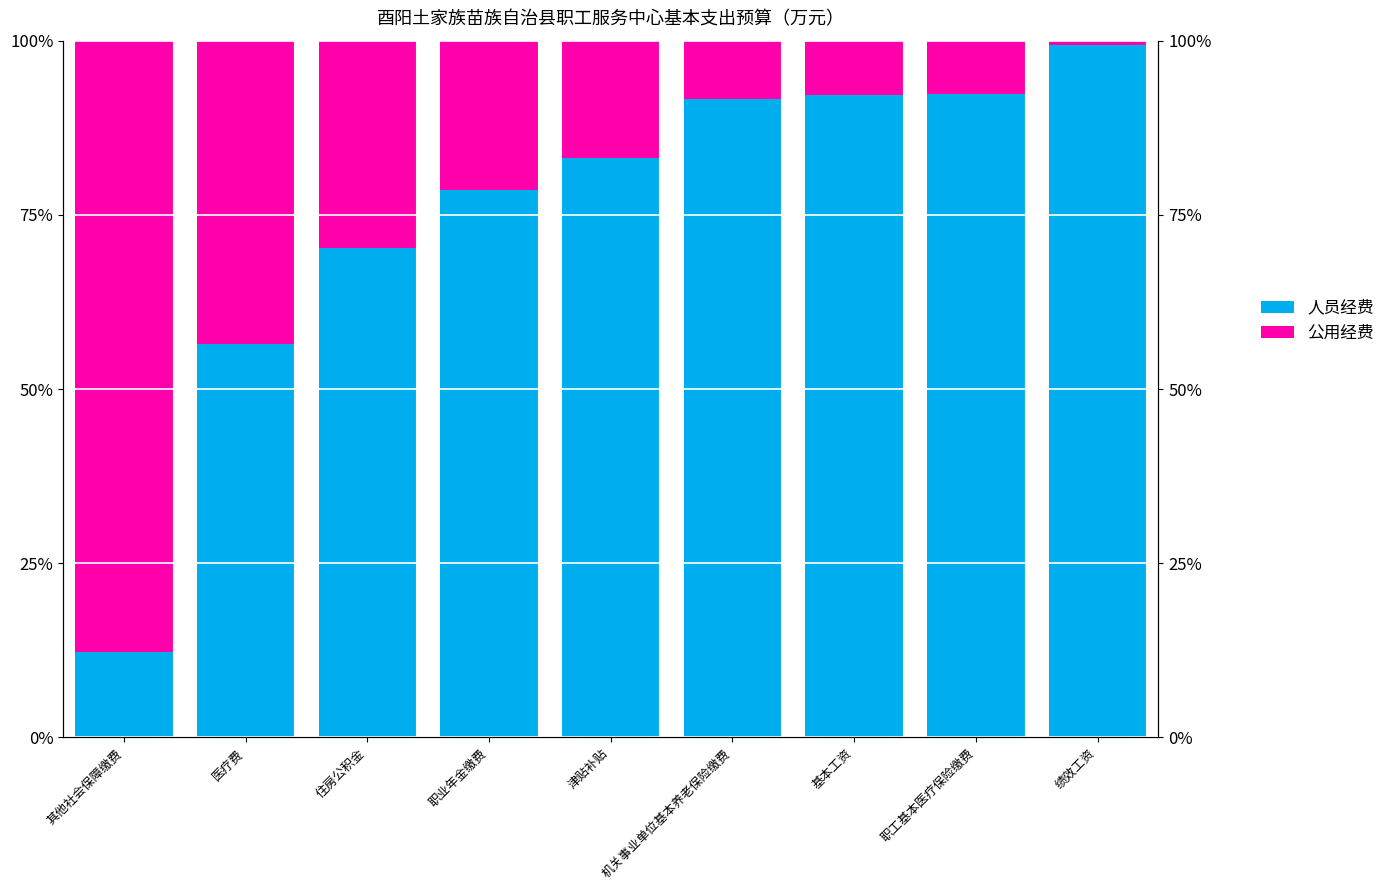

Reading right to left, extract all data points from this chart.

人员经费: 绩效工资=1.0	职工基本医疗保险缴费=0.9	基本工资=0.9	机关事业单位基本养老保险缴费=0.9	津贴补贴=0.8	职业年金缴费=0.8	住房公积金=0.7	医疗费=0.6	其他社会保障缴费=0.1
公用经费: 绩效工资=0.0	职工基本医疗保险缴费=0.1	基本工资=0.1	机关事业单位基本养老保险缴费=0.1	津贴补贴=0.2	职业年金缴费=0.2	住房公积金=0.3	医疗费=0.4	其他社会保障缴费=0.9